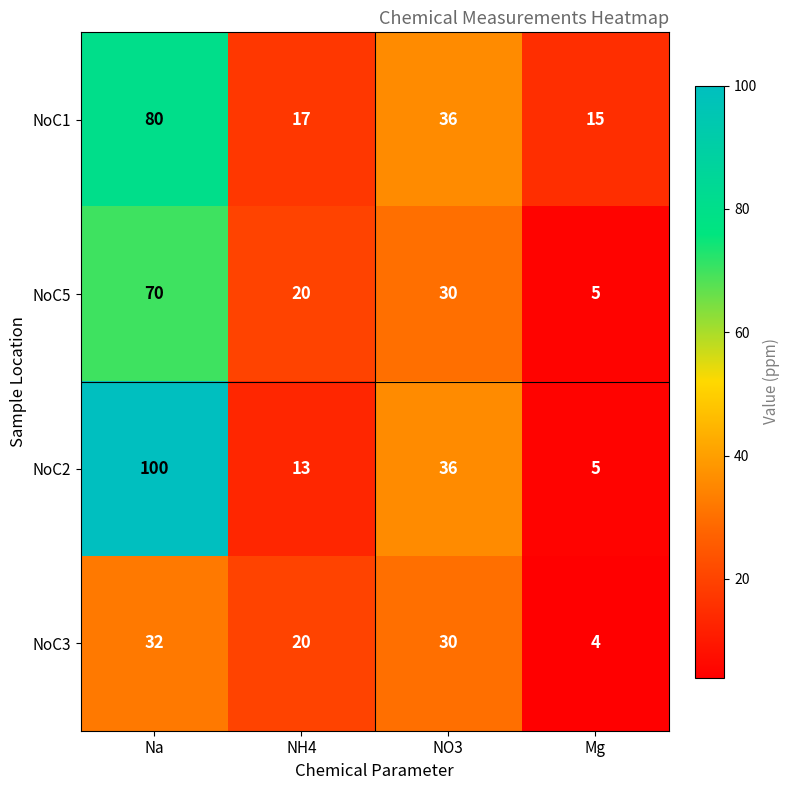

What is the highest value of the NoC5 series?

70